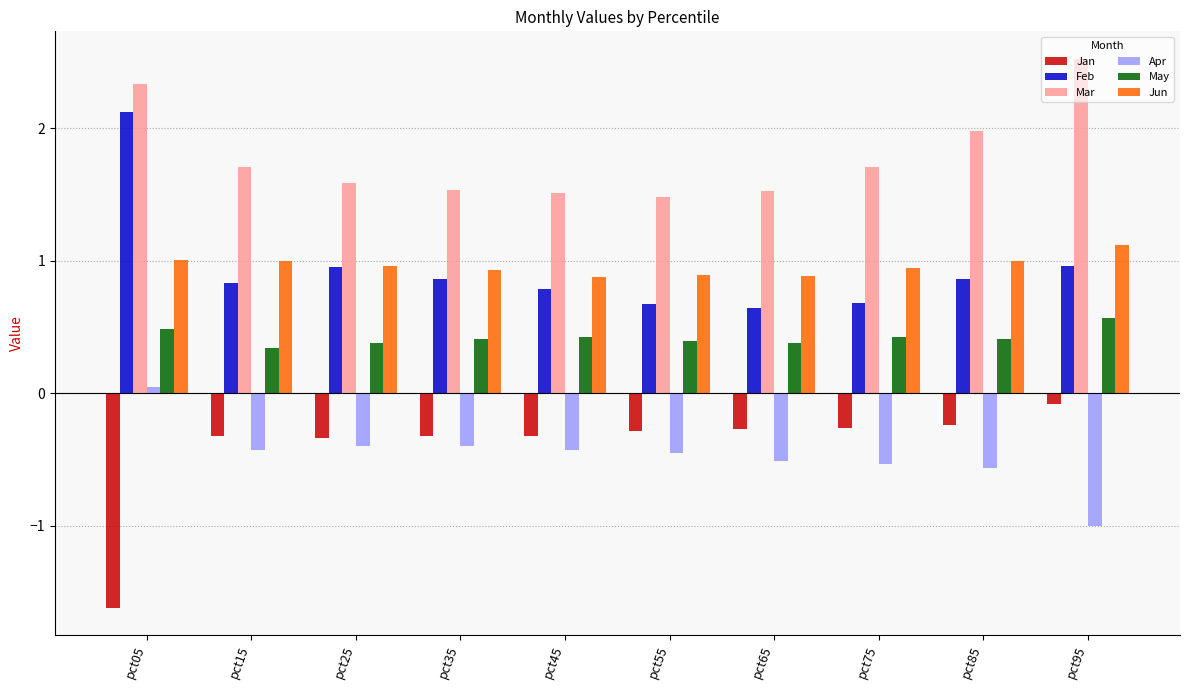

Where is Mar nearest to the value 2?

pct85